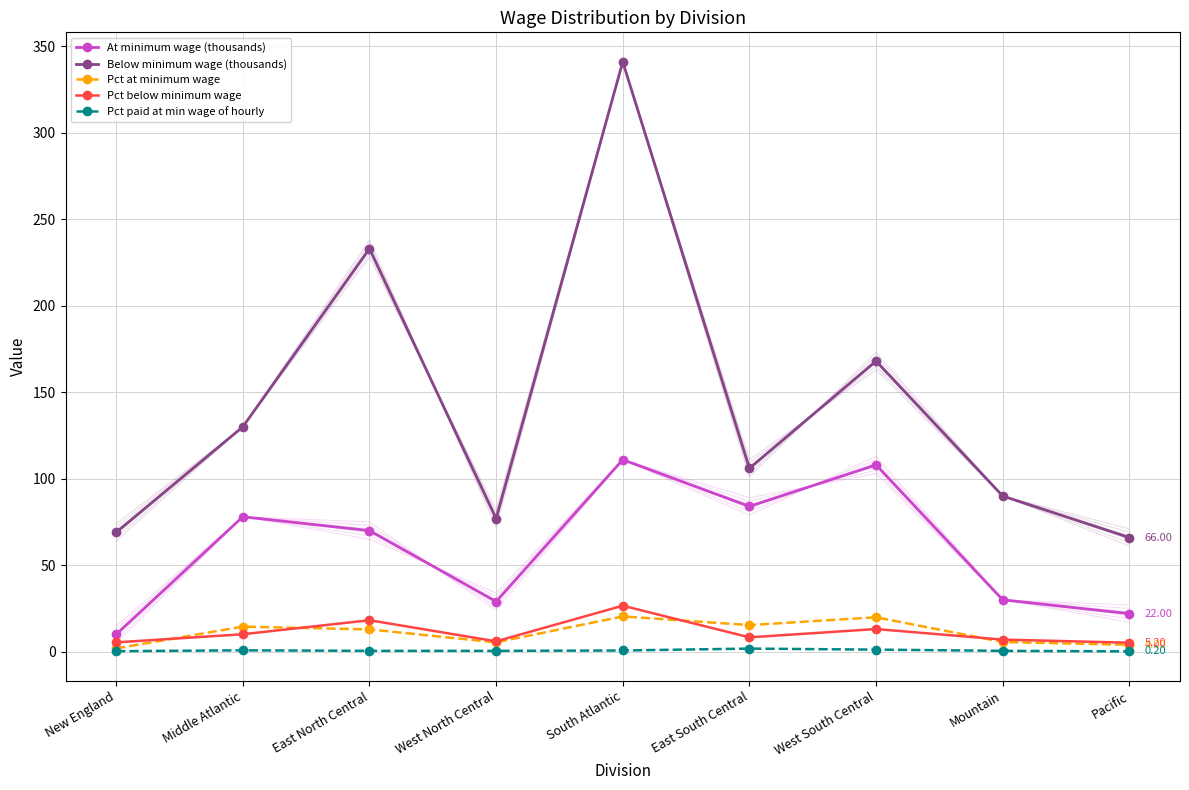

What are all the series names shown in the legend?

At minimum wage (thousands), Below minimum wage (thousands), Pct at minimum wage, Pct below minimum wage, Pct paid at min wage of hourly